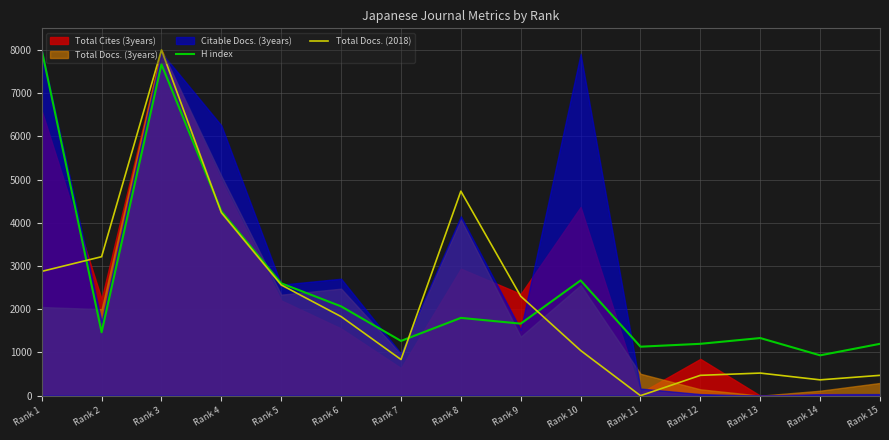

Where is the first local maximum for H index?

Rank 3